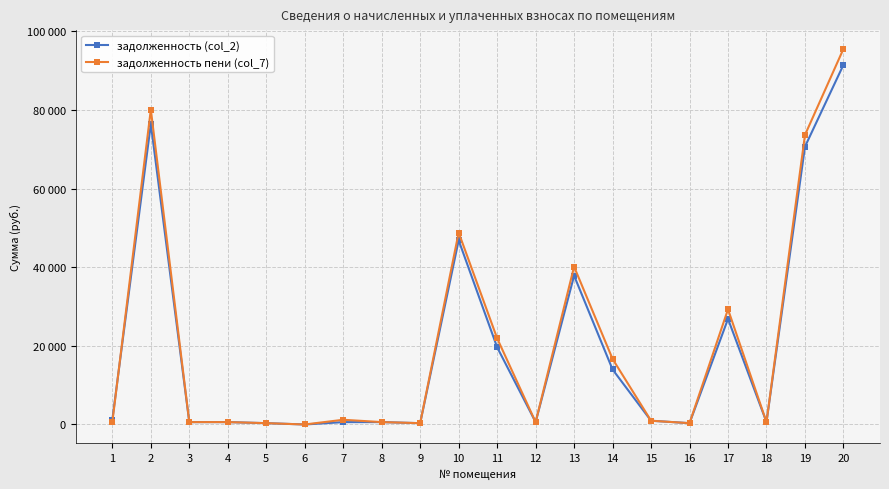

At how many categories does at least one series exceed 74720?

2